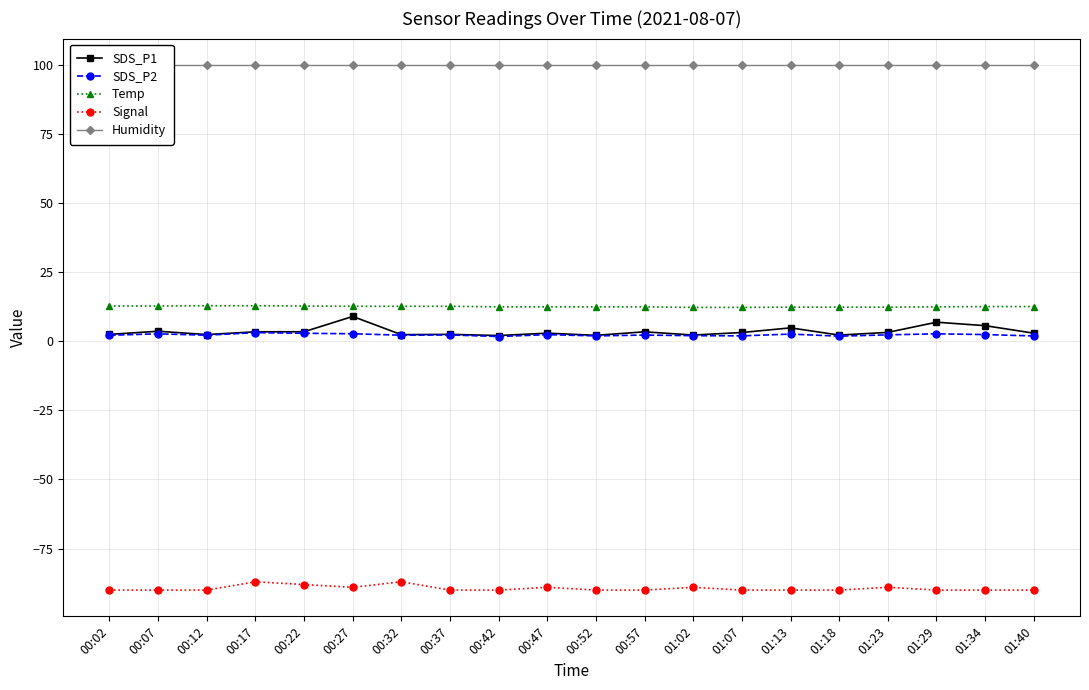

At which category is the sum across all series the highest?

00:27